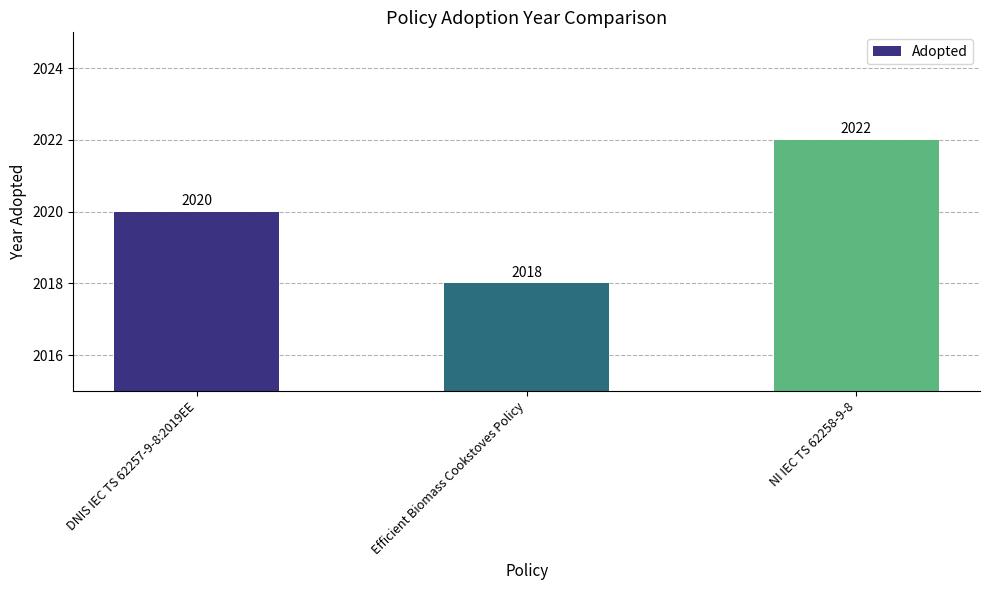

What is the label of the 1st bar from the left?

DNIS IEC TS 62257-9-8:2019EE